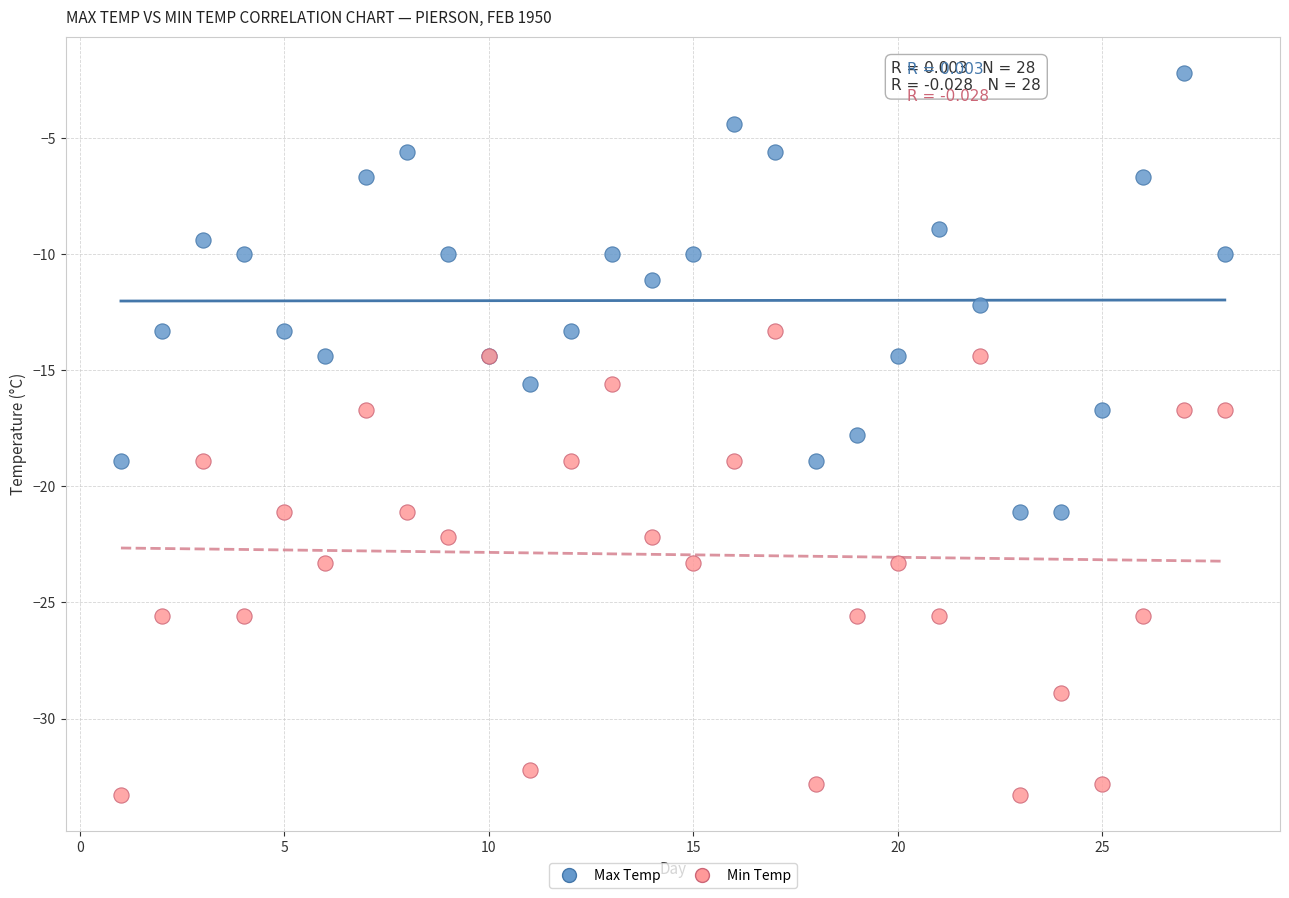

What is the X range (max minus min) for the scatter plot?

27.0